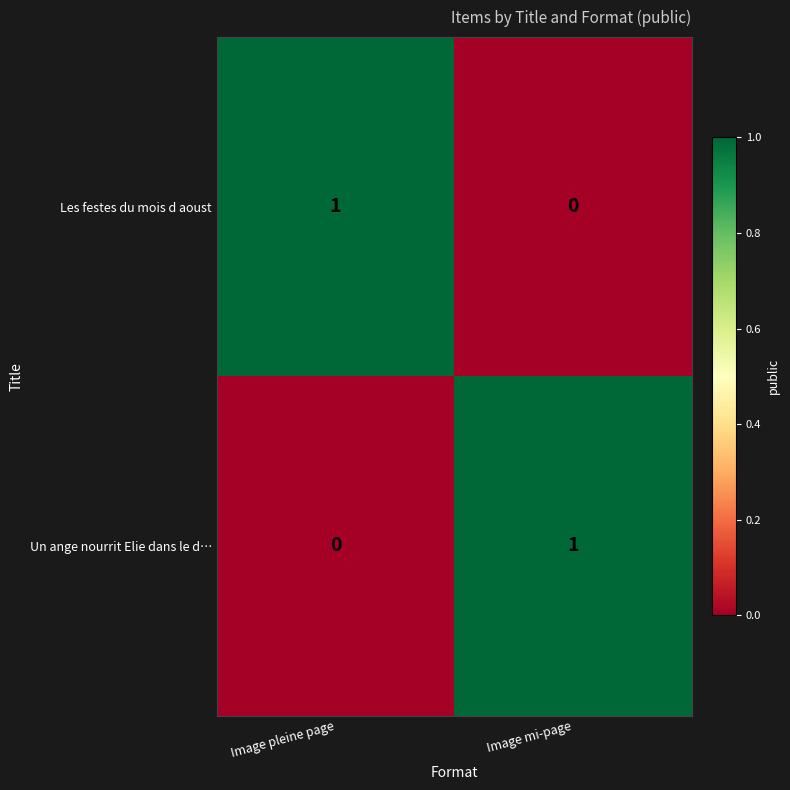

Rank the series at Image mi-page from highest to lowest value.

Un ange nourrit Elie dans le d…, Les festes du mois d aoust